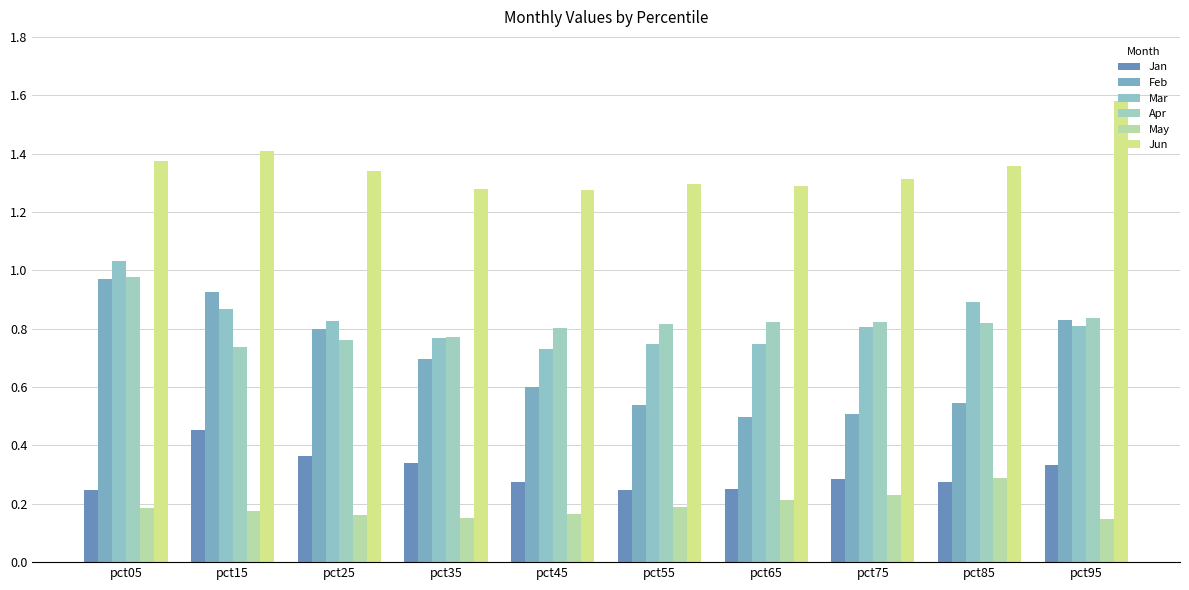

Reading left to right, transcribe all the data shown in this chart.

Jan: pct05=0.2	pct15=0.5	pct25=0.4	pct35=0.3	pct45=0.3	pct55=0.2	pct65=0.3	pct75=0.3	pct85=0.3	pct95=0.3
Feb: pct05=1.0	pct15=0.9	pct25=0.8	pct35=0.7	pct45=0.6	pct55=0.5	pct65=0.5	pct75=0.5	pct85=0.5	pct95=0.8
Mar: pct05=1.0	pct15=0.9	pct25=0.8	pct35=0.8	pct45=0.7	pct55=0.7	pct65=0.7	pct75=0.8	pct85=0.9	pct95=0.8
Apr: pct05=1.0	pct15=0.7	pct25=0.8	pct35=0.8	pct45=0.8	pct55=0.8	pct65=0.8	pct75=0.8	pct85=0.8	pct95=0.8
May: pct05=0.2	pct15=0.2	pct25=0.2	pct35=0.2	pct45=0.2	pct55=0.2	pct65=0.2	pct75=0.2	pct85=0.3	pct95=0.1
Jun: pct05=1.4	pct15=1.4	pct25=1.3	pct35=1.3	pct45=1.3	pct55=1.3	pct65=1.3	pct75=1.3	pct85=1.4	pct95=1.6